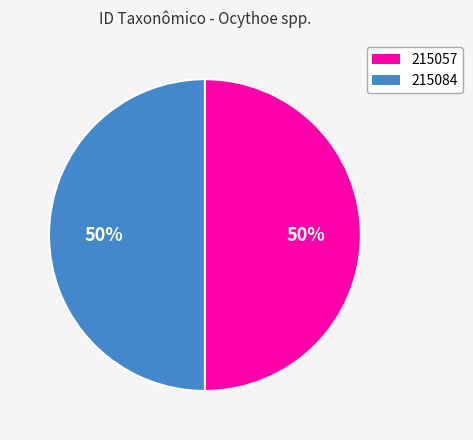

The 215084 slice represents 36% of the pie. True or false?

False